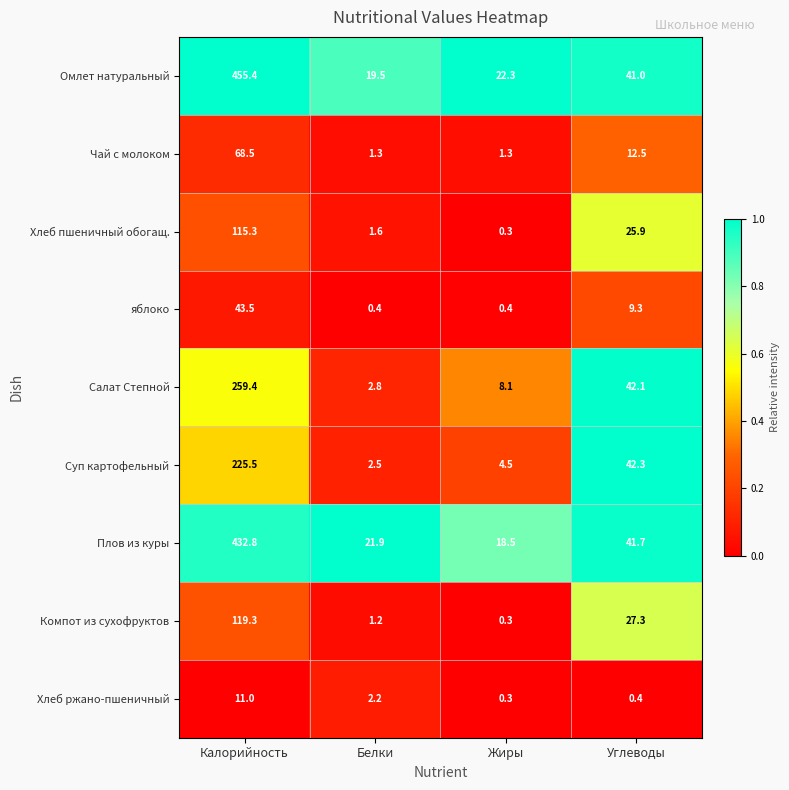

True or false: Чай с молоком has a value of 1.3 at Жиры.

True